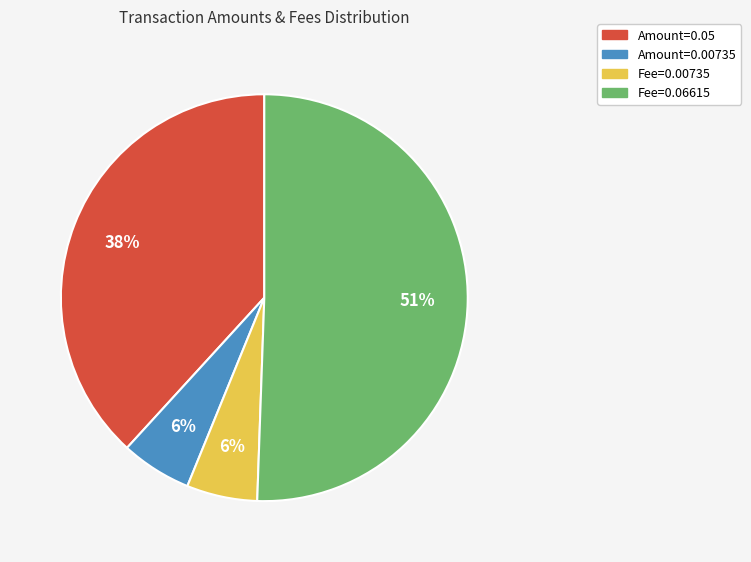

To the nearest percent, what is the average slice percentage?

25%